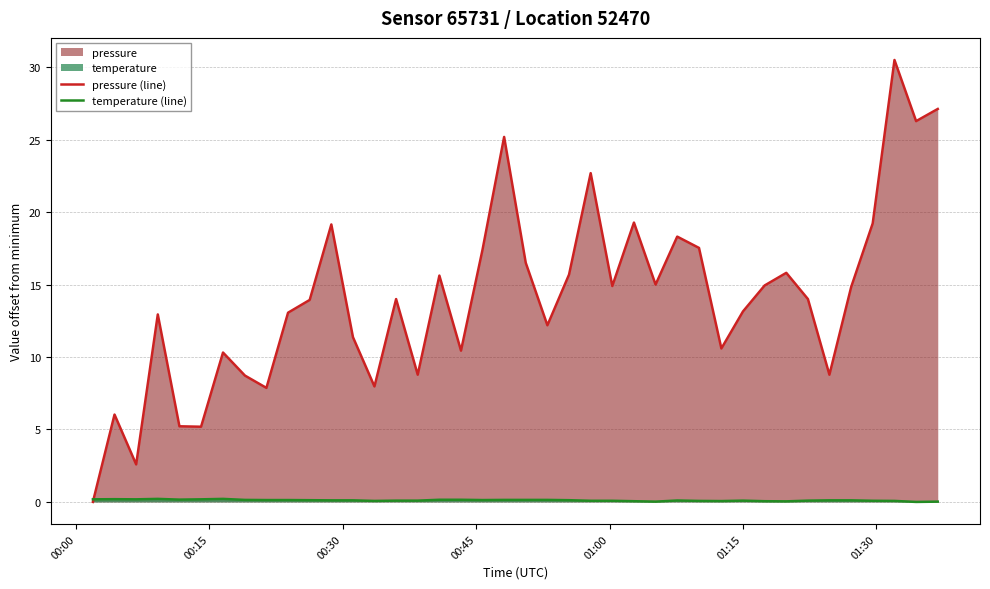

Which series has the largest total across all categories?

pressure (line)